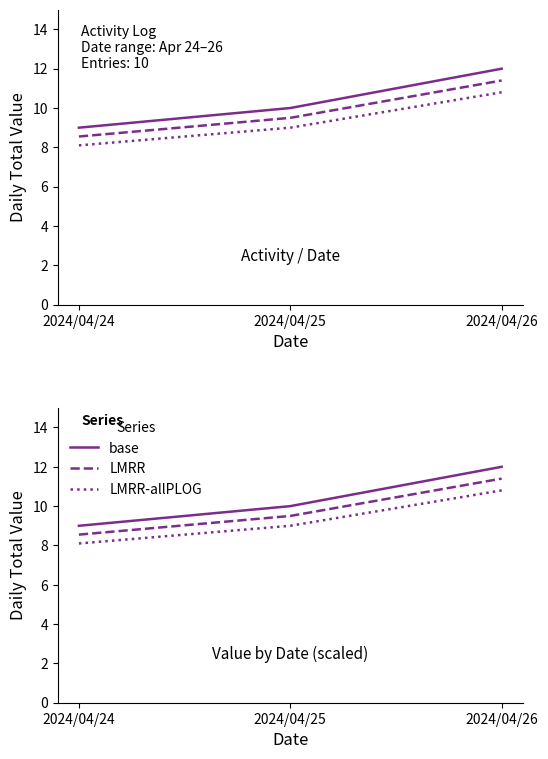

At which label does LMRR-allPLOG reach its peak?

2024/04/26